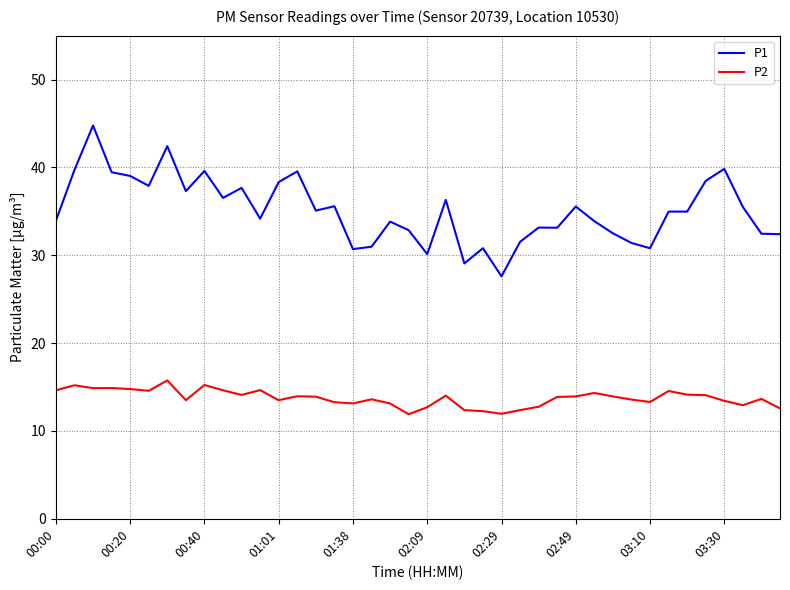

What is the maximum value for P1?

44.8